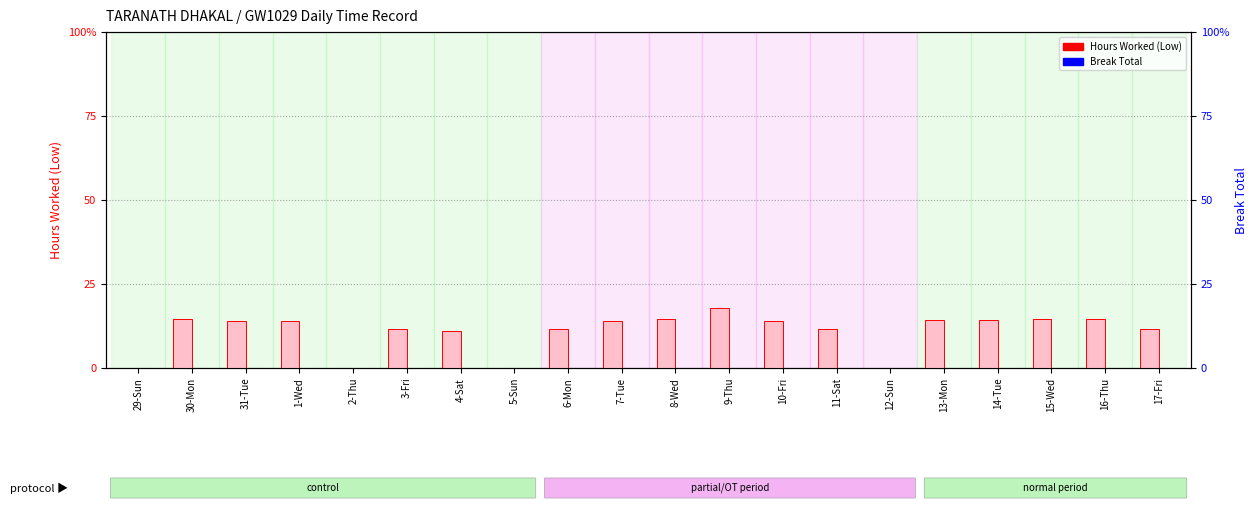

Rank the series at 17-Fri from highest to lowest value.

Hours Worked (Low), Break Total